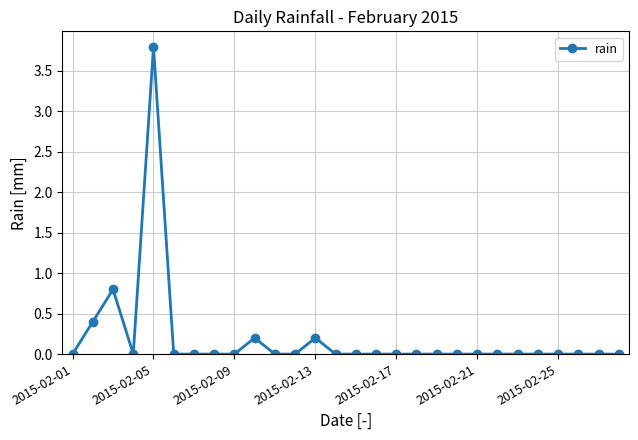

What is the sum of all values?

5.4